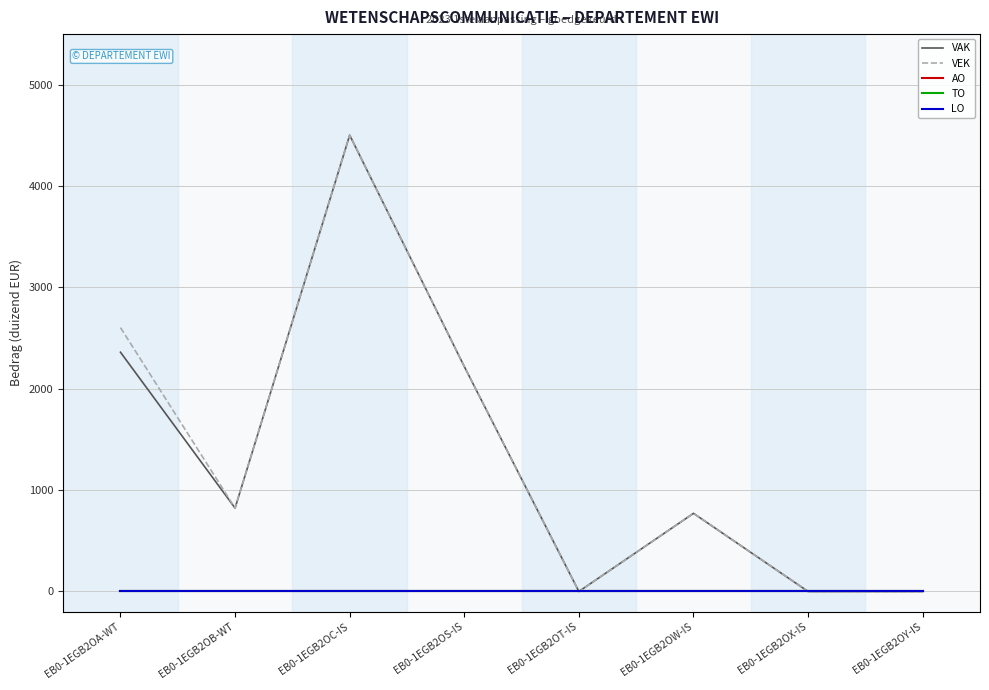

Does the chart display data point markers on the line(s)?

No